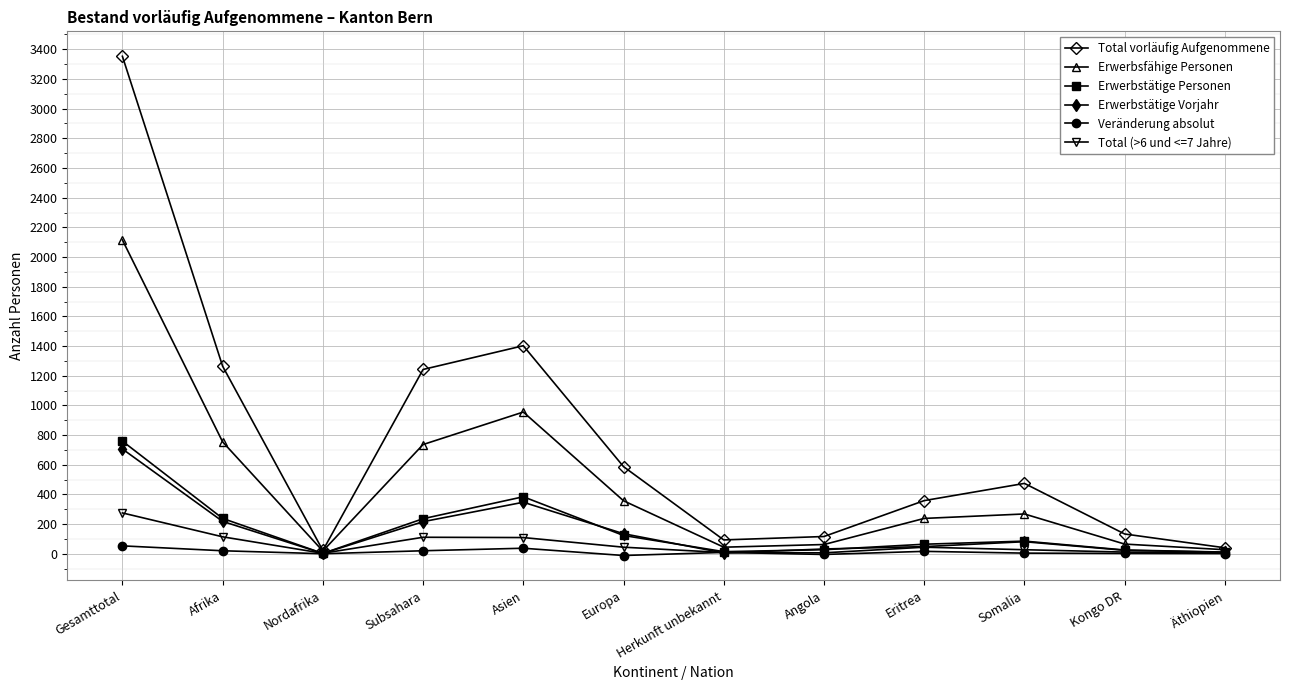

What is the label of the 5th point from the right?

Angola